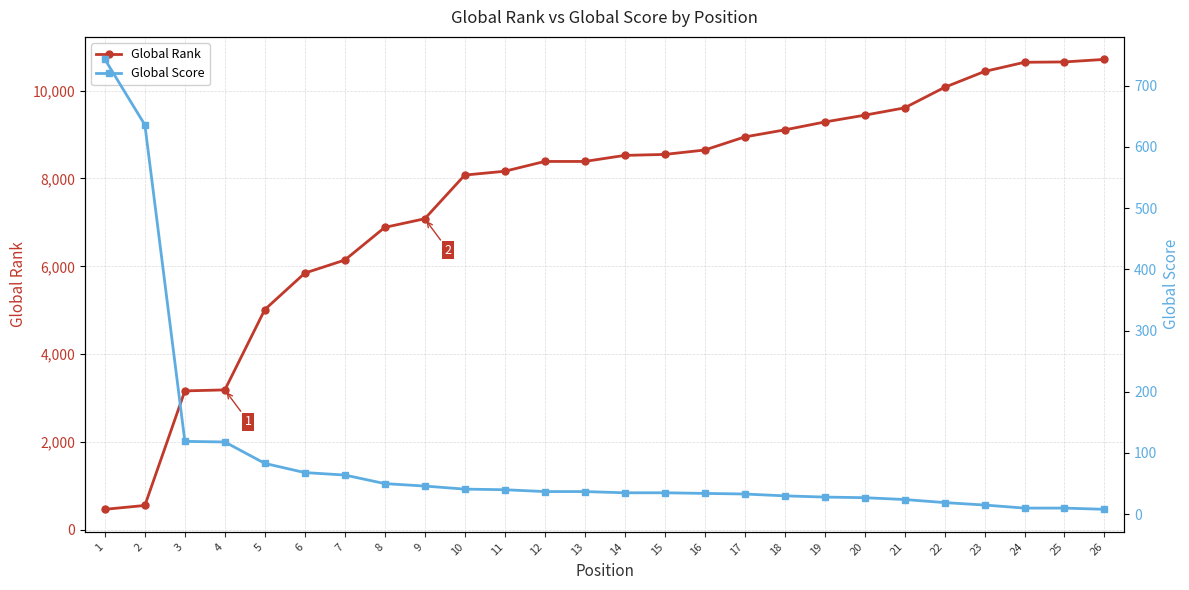

Which category has the highest value in the Global Score series?

1